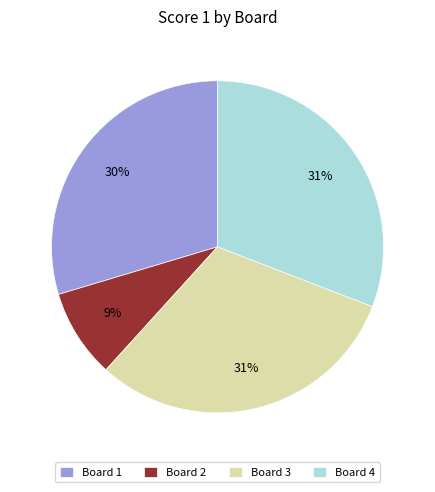

Is Board 4 the majority of the pie?

No